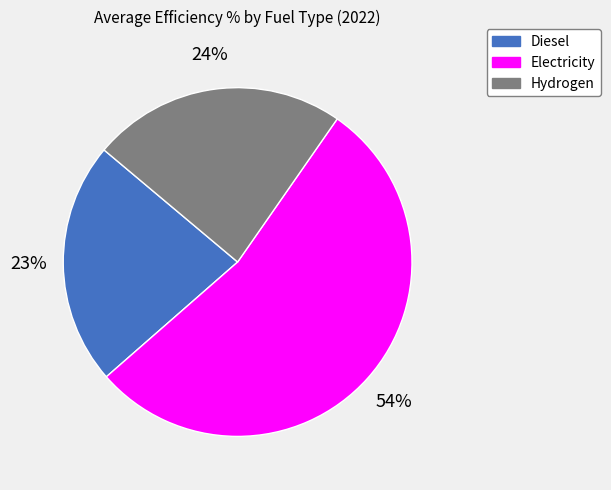

What is the largest slice in the pie chart?

Electricity